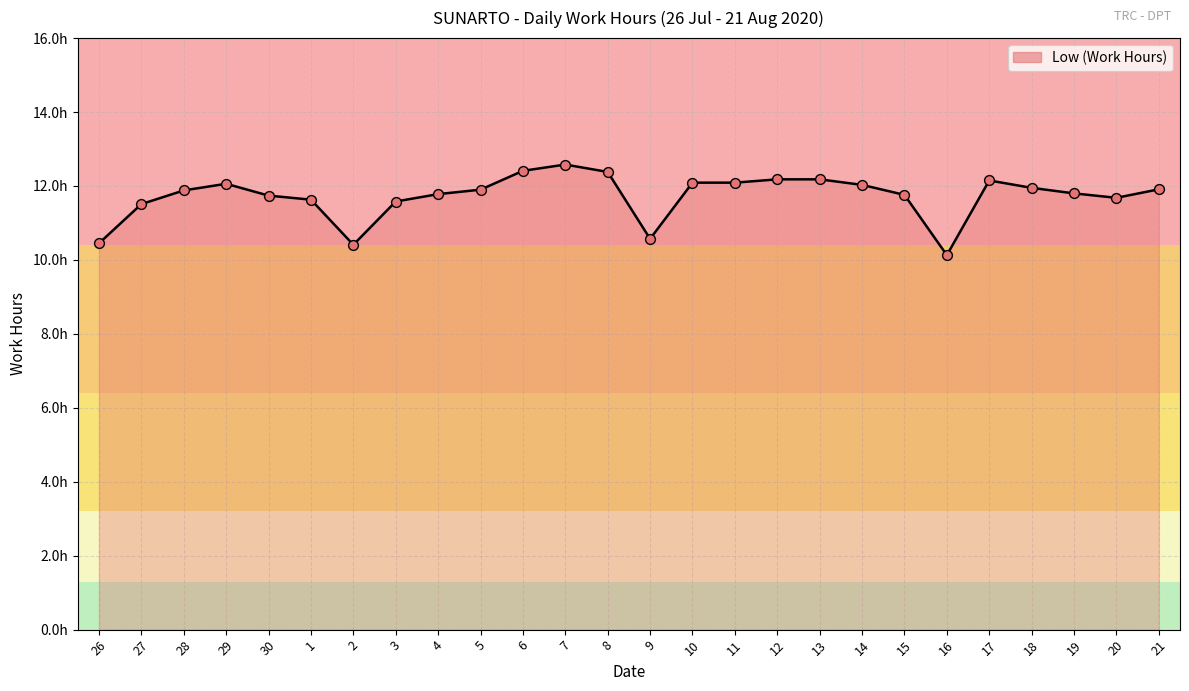

Approximately how many times larger is the value at 13 compared to 7?

1.0